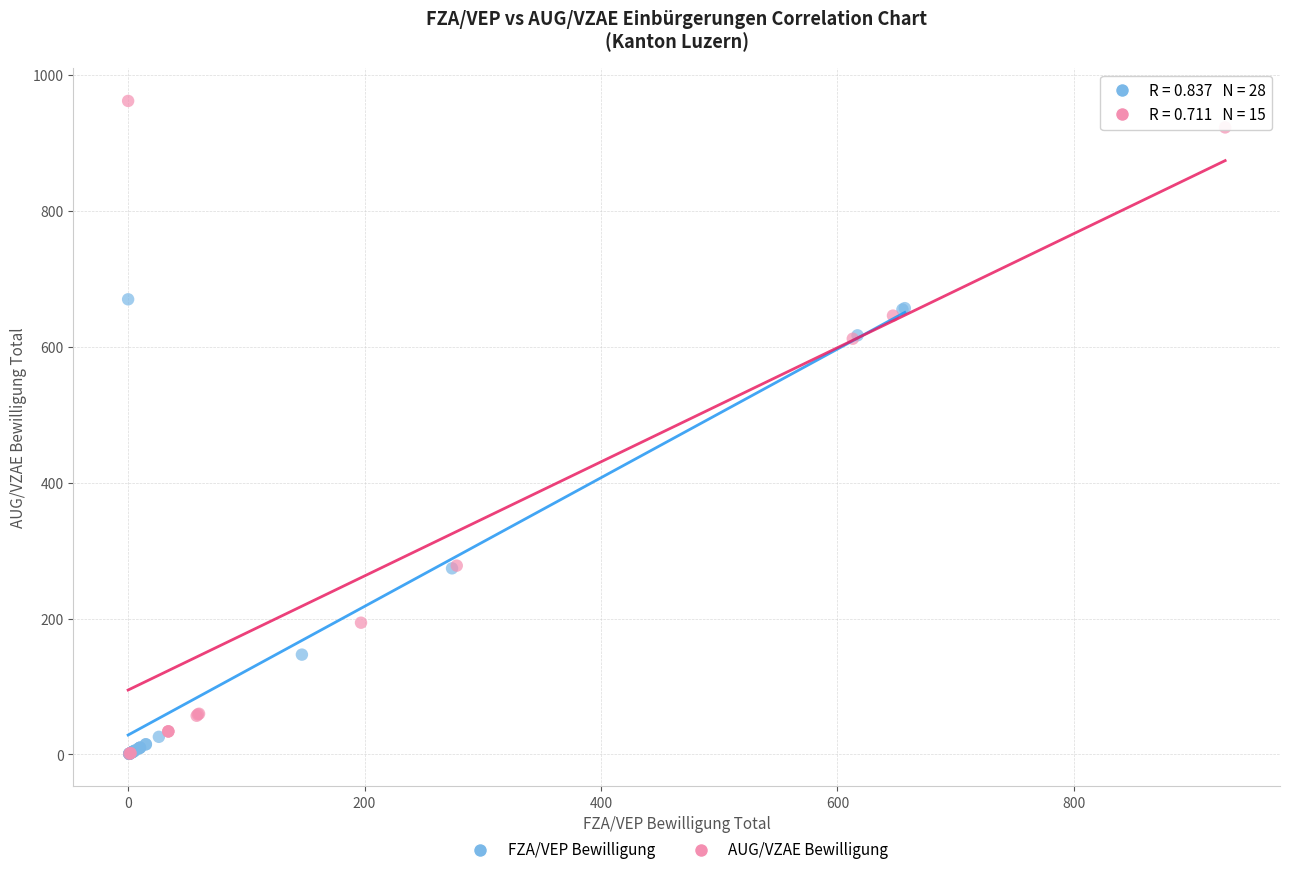

Which series contains the highest Y value?

AUG/VZAE Bewilligung